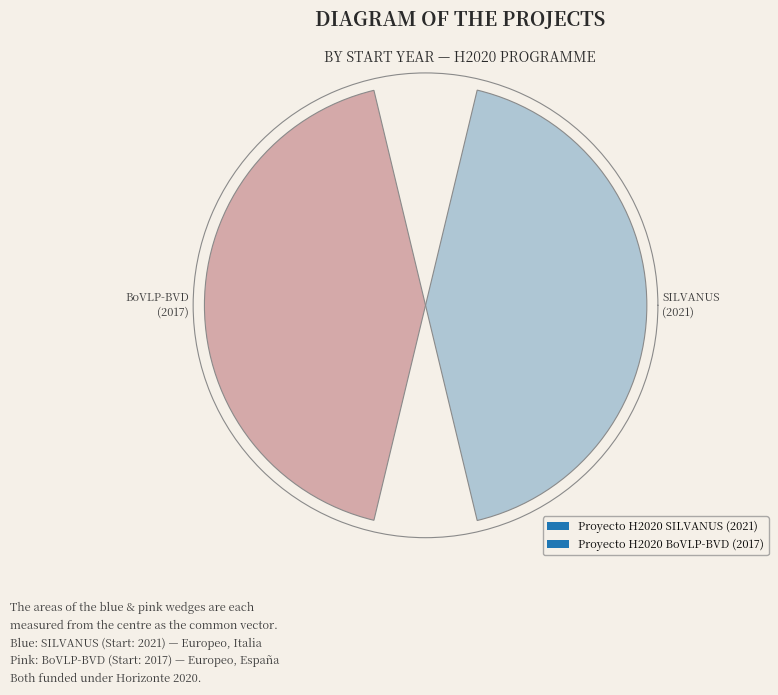

Count the number of slices in the pie.

2